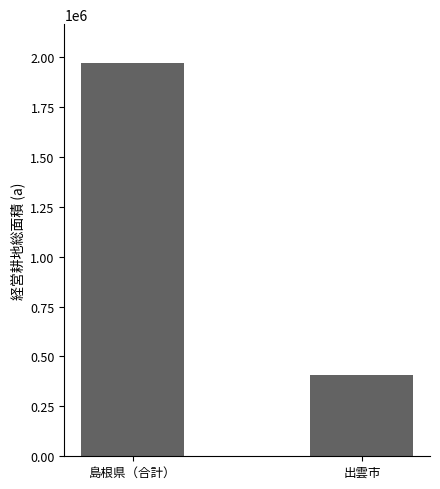

What is the ratio of the value at 出雲市 to the value at 島根県（合計）?

0.2